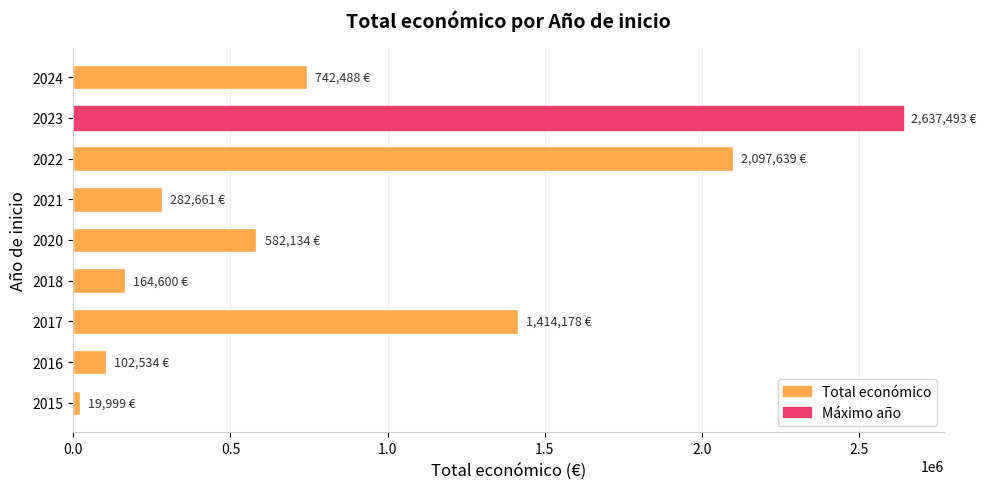

Reading bottom to top, what are all the values shown in this chart?

19999	102534	1414178	164600	582134	282661	2097639	2637493	742488